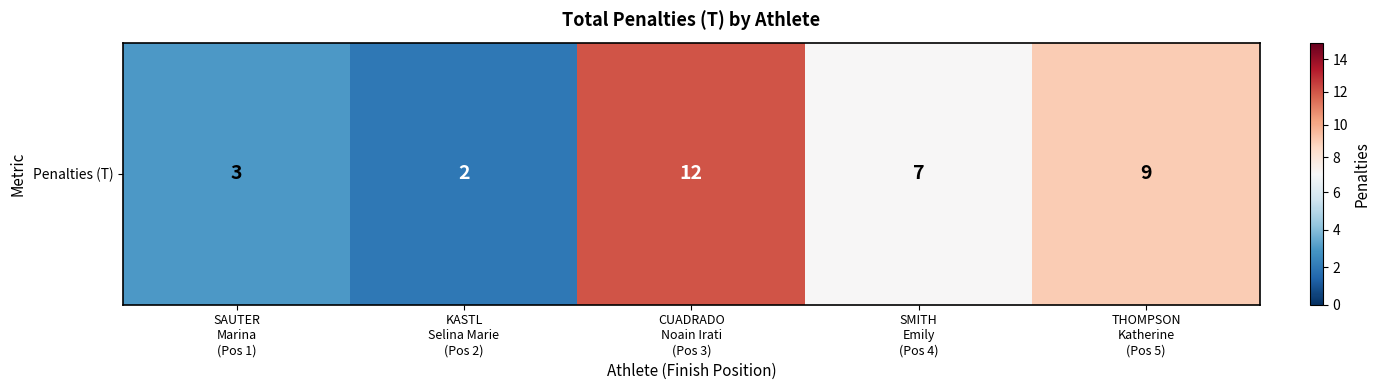

What is the difference between the maximum and minimum values?

10